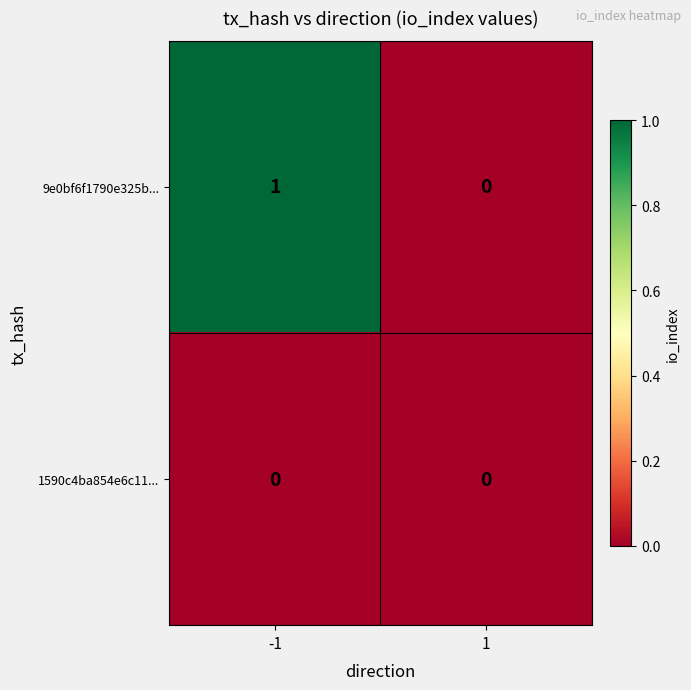

The value of 9e0bf6f1790e325b... at 1 is 0. True or false?

True